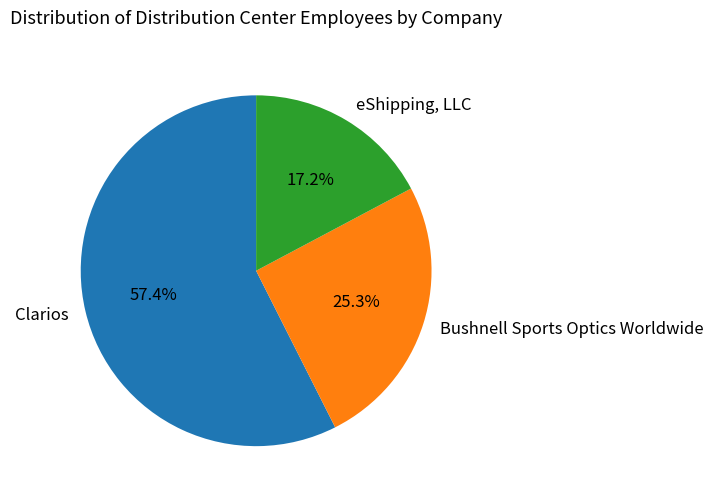

To the nearest percent, what is the difference between the Clarios and Bushnell Sports Optics Worldwide slice percentages?

32%